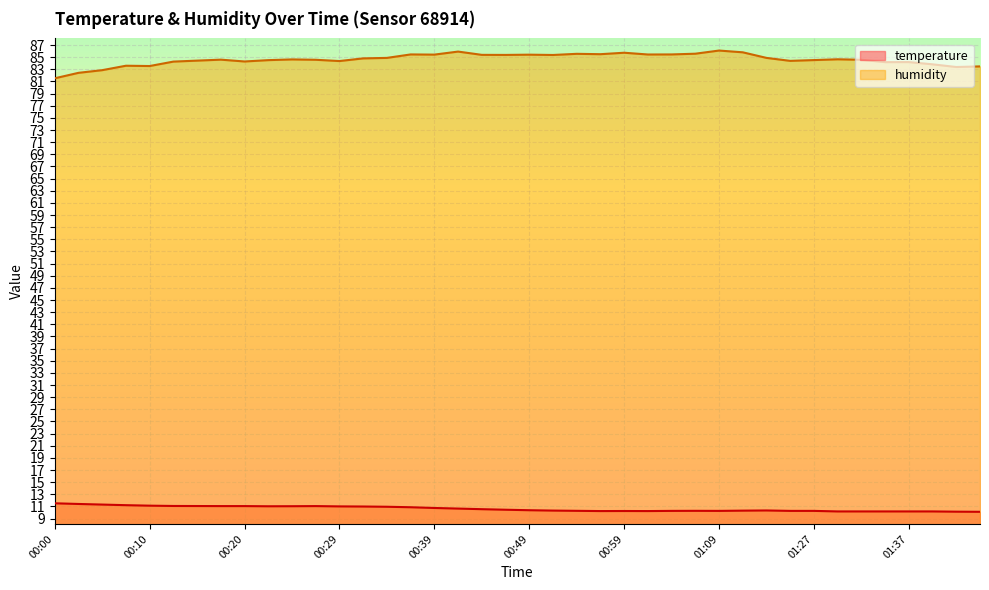

At which category does humidity reach its first local peak?

00:07